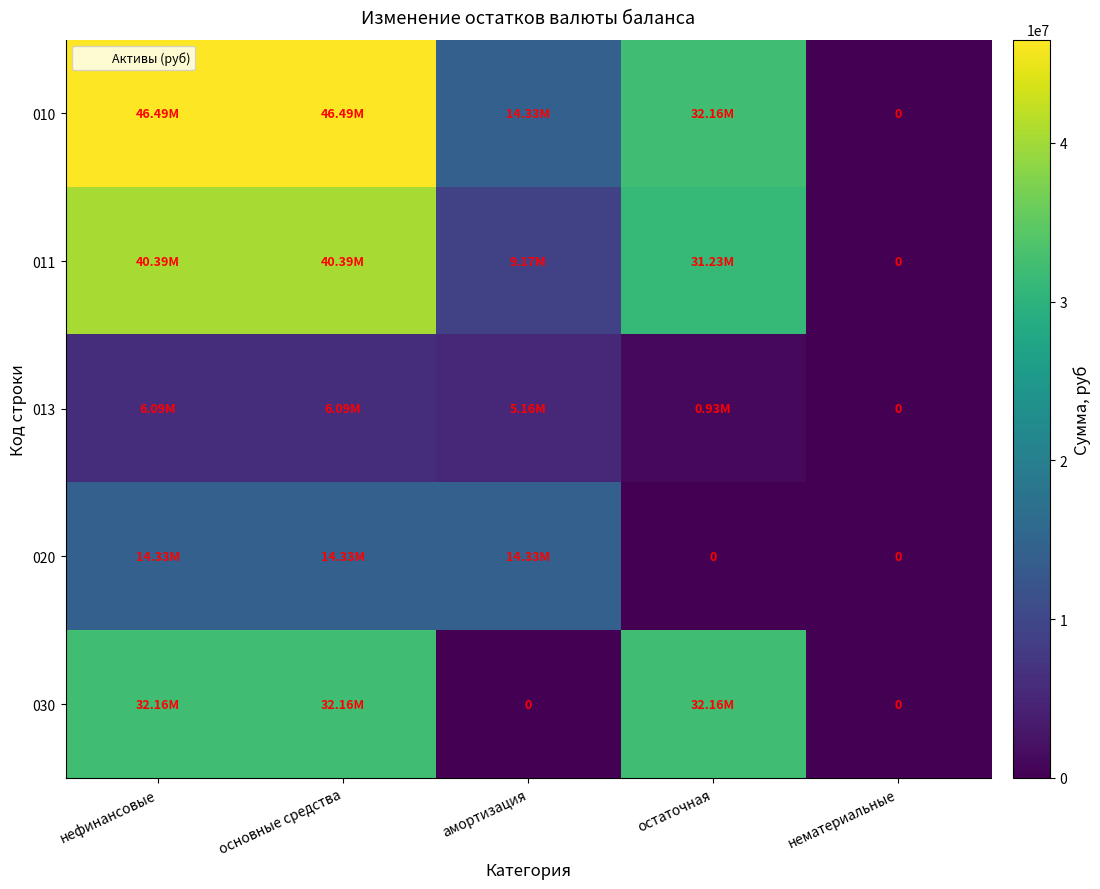

How many values in the 011 series are below 31226851?

2